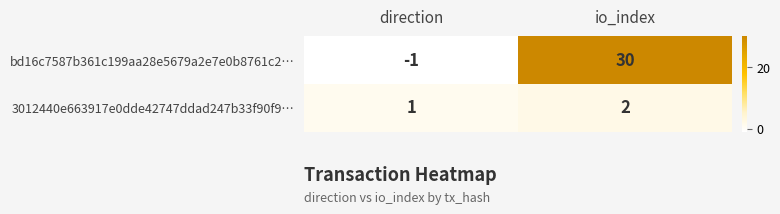

Reading left to right, what are all the values shown in this chart?

bd16c7587b361c199aa28e5679a2e7e0b8761c2…: direction=-1	io_index=30
3012440e663917e0dde42747ddad247b33f90f9…: direction=1	io_index=2